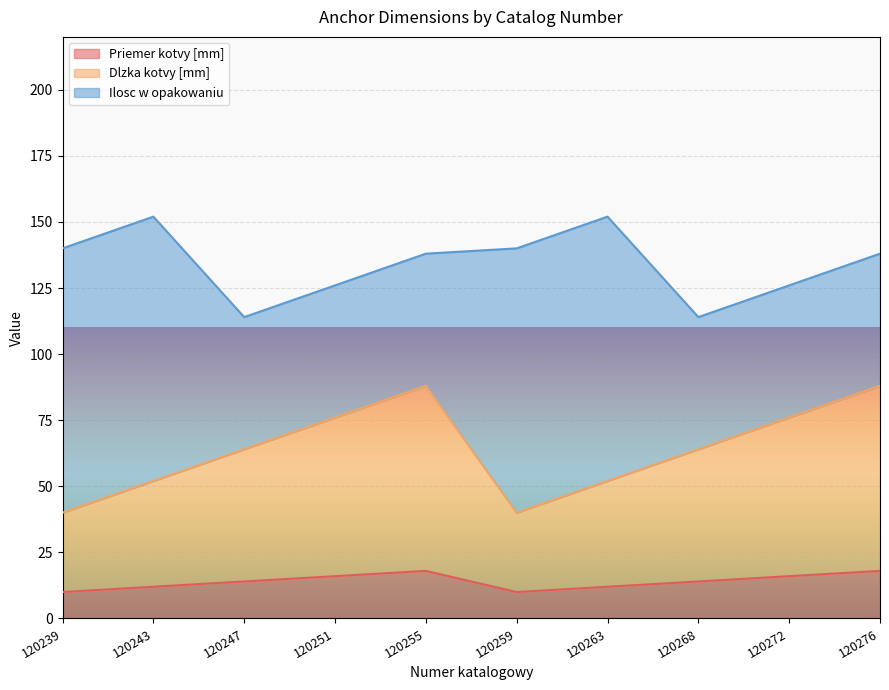

True or false: Priemer kotvy [mm] and Dlzka kotvy [mm] intersect in this chart.

False